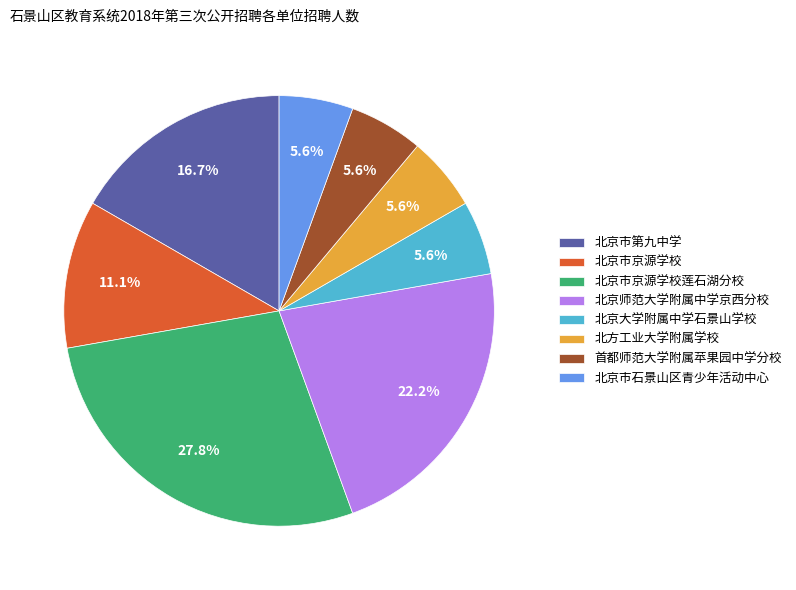

Is it true that 北京师范大学附属中学京西分校 is 30% of the pie?

False